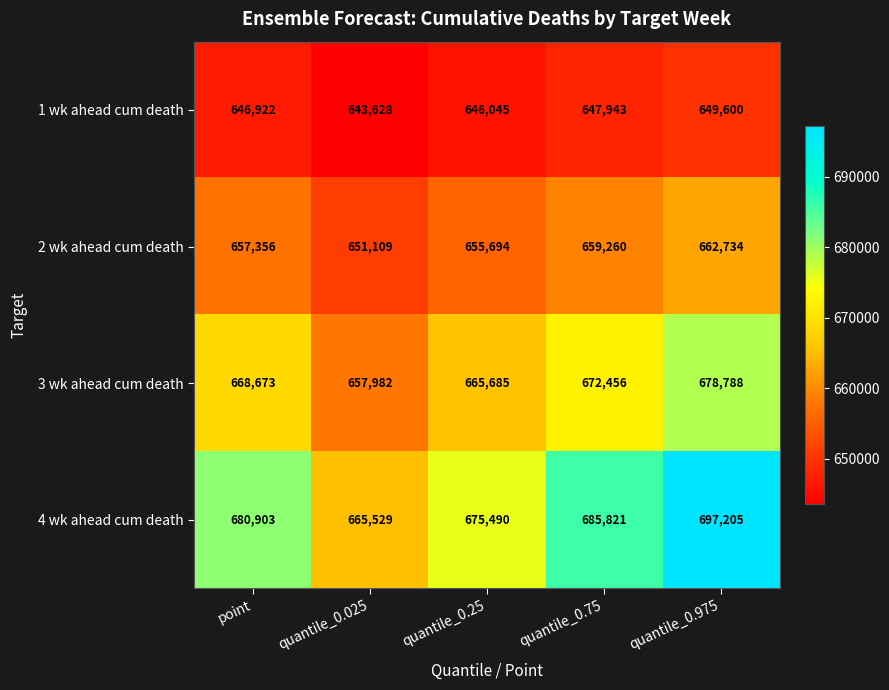

Which label corresponds to the largest value in the chart?

quantile_0.975